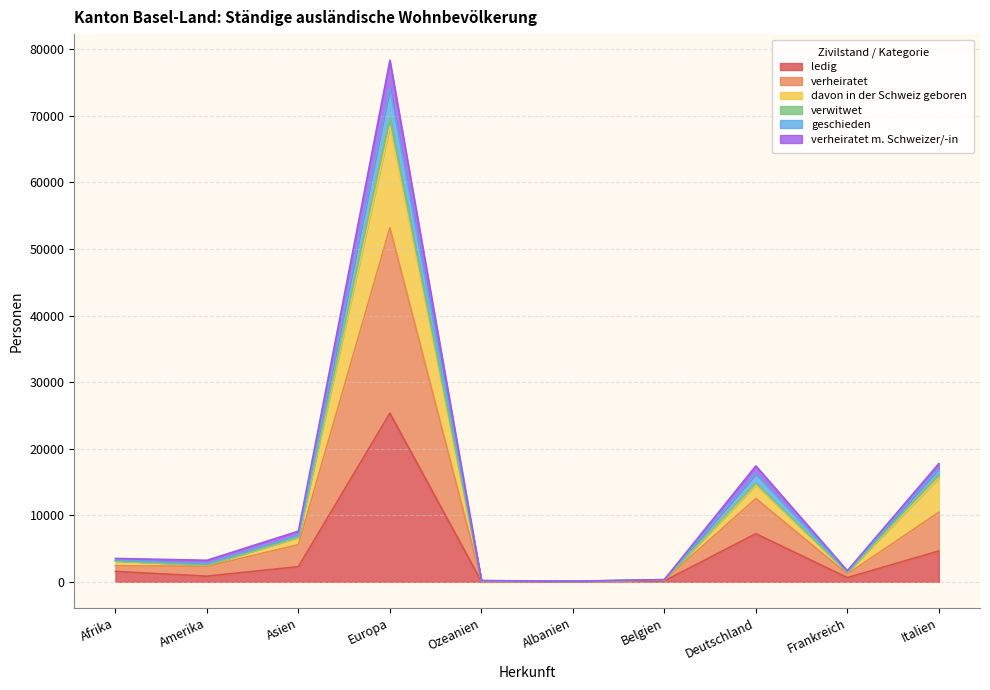

The verheiratet series shows 42266 at Europa. True or false?

False